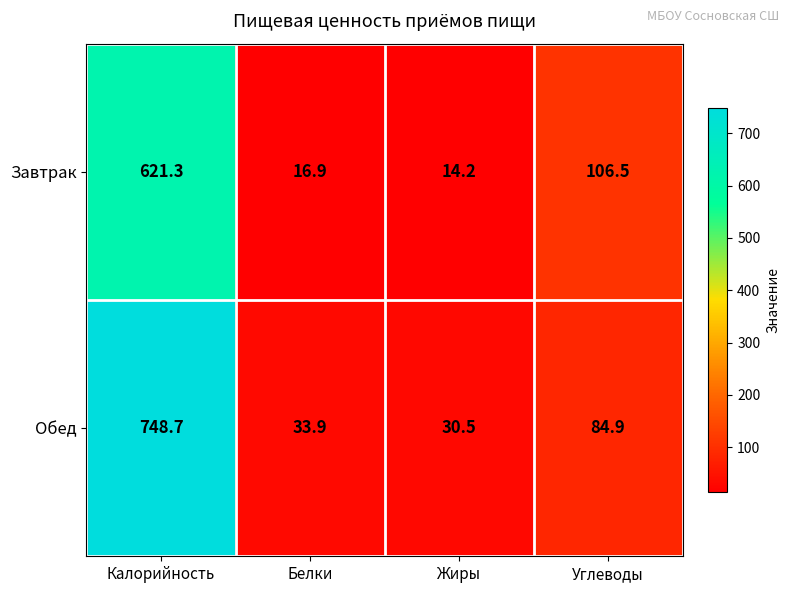

Reading right to left, list all the values displayed in this chart.

Завтрак: Углеводы=106.5	Жиры=14.2	Белки=16.9	Калорийность=621.3
Обед: Углеводы=84.9	Жиры=30.5	Белки=33.9	Калорийность=748.7